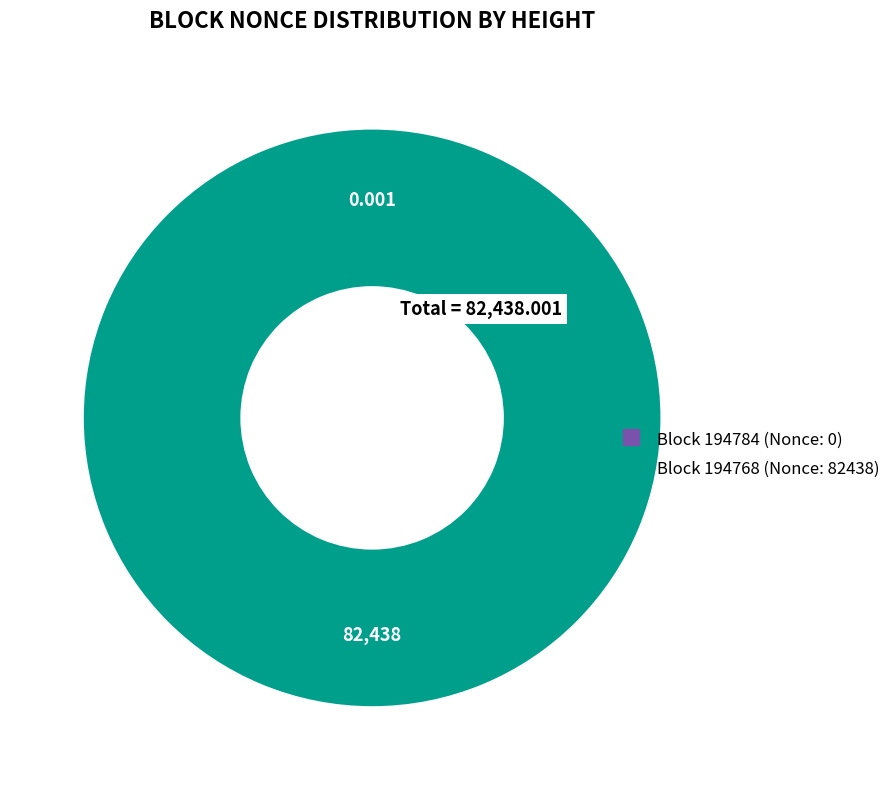

Does any single category account for the majority?

Yes